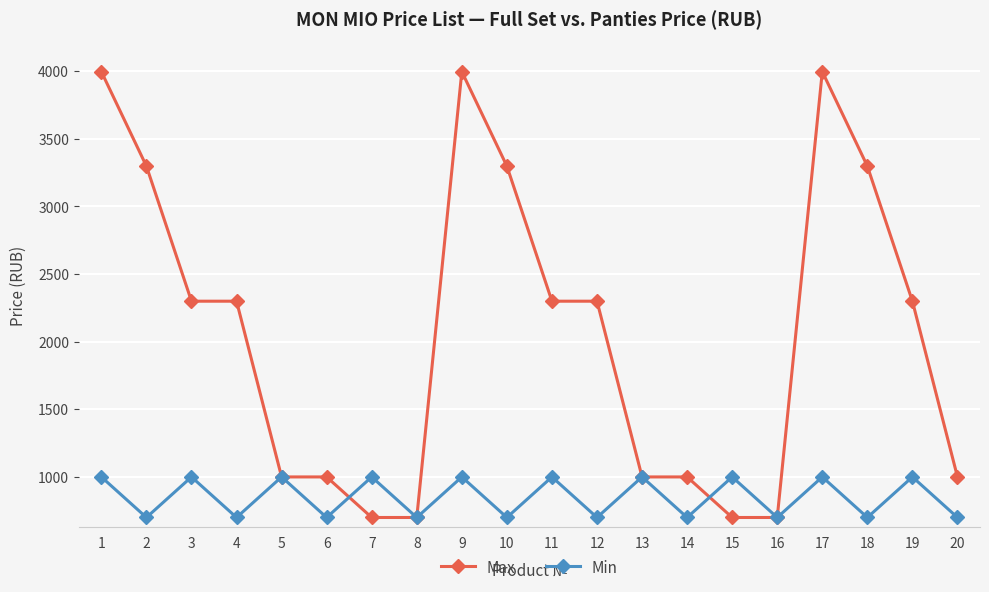

Is it true that Max equals 1022 at 16?

False